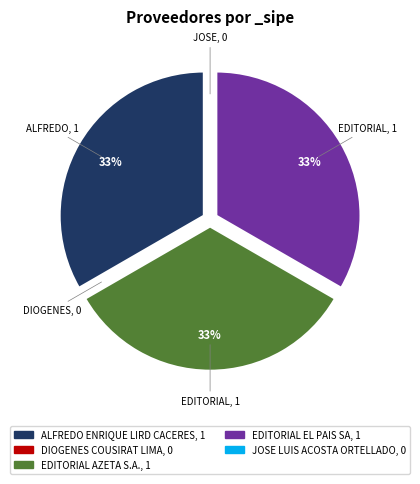

Is it true that ALFREDO ENRIQUE LIRD CACERES is 25% of the pie?

False